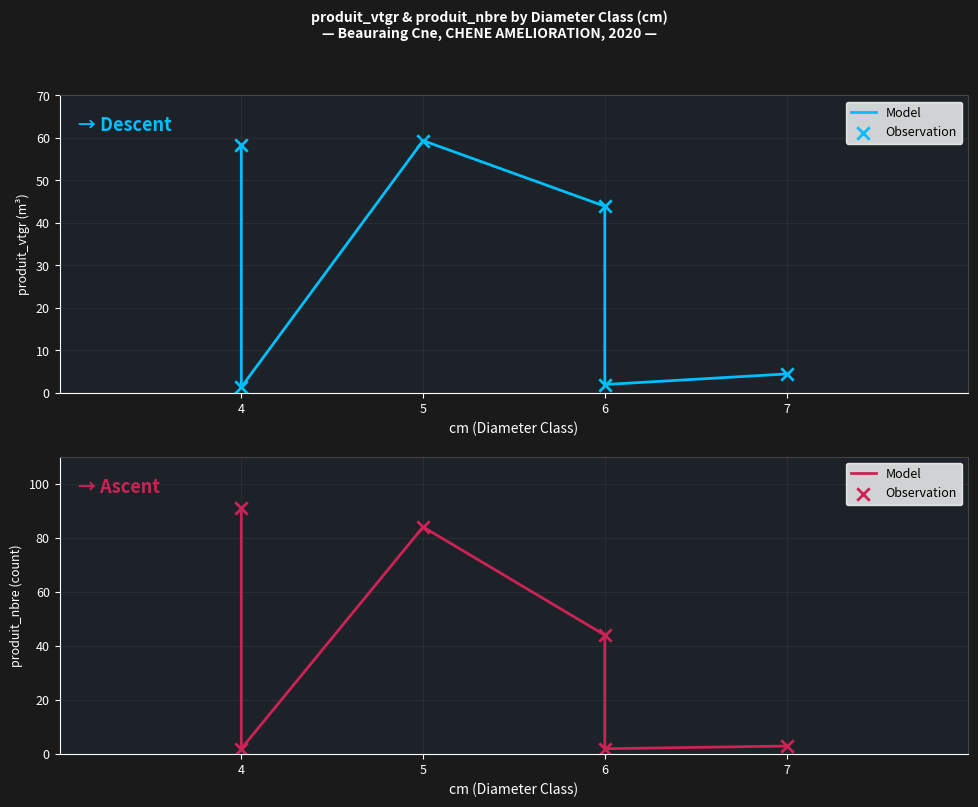

Which series contains the highest Y value?

Model